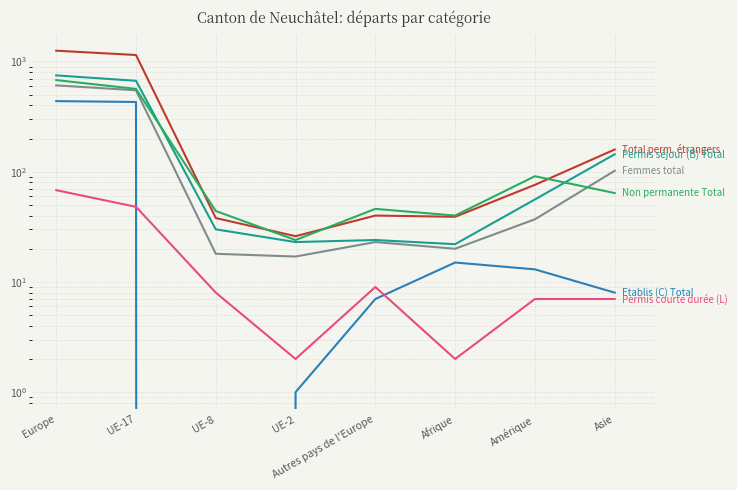

What is the difference between the maximum and minimum values in the Permis courte durée (L) series?

66